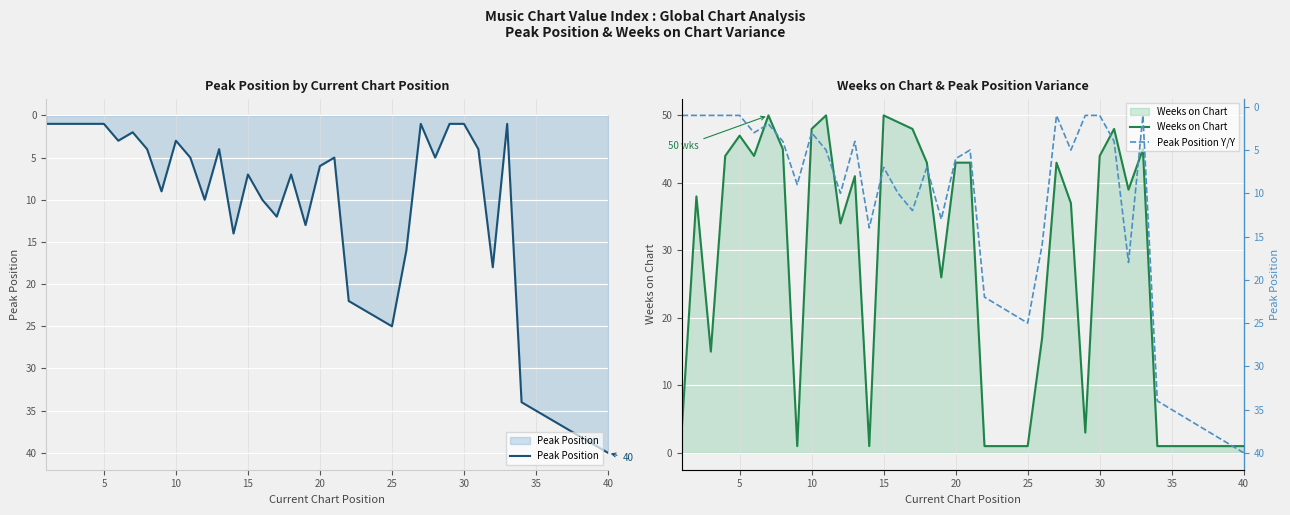

Reading left to right, extract all data points from this chart.

Peak Position: 1	1	1	1	1	3	2	4	9	3	5	10	4	14	7	10	12	7	13	6	5	22	23	24	25	16	1	5	1	1	4	18	1	34	35	36	37	38	39	40
Weeks on Chart: 4	38	15	44	47	44	50	45	1	48	50	34	41	1	50	49	48	43	26	43	43	1	1	1	1	17	43	37	3	44	48	39	45	1	1	1	1	1	1	1
Peak Position Y/Y: 1	1	1	1	1	3	2	4	9	3	5	10	4	14	7	10	12	7	13	6	5	22	23	24	25	16	1	5	1	1	4	18	1	34	35	36	37	38	39	40